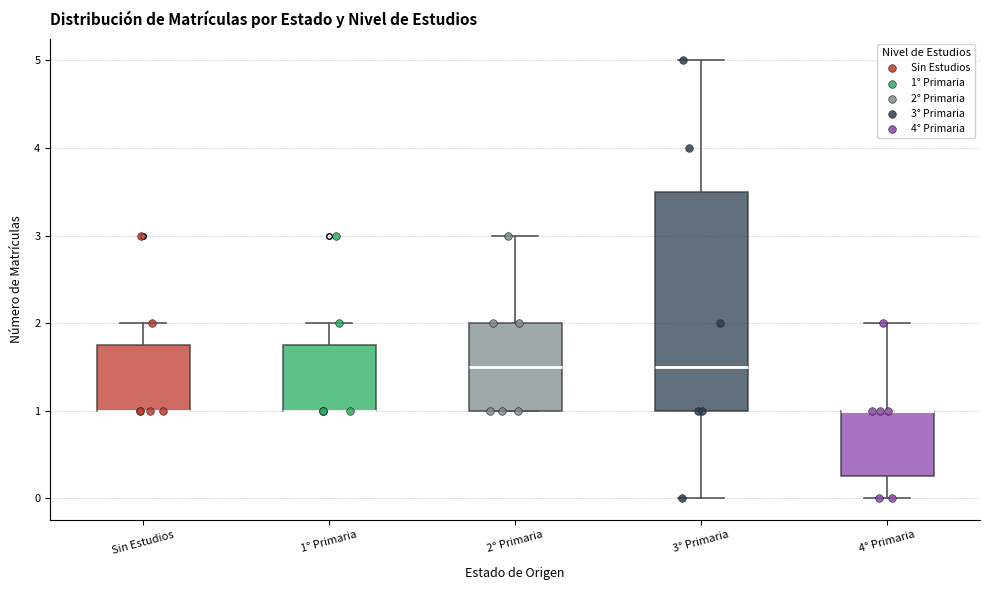

Reading left to right, read every box against the y-axis: the position of its median line, the range the box covers, and the ends of its whiskers. The values are not printed on the chart, so give them approximately, as read against the axis.

Sin Estudios: median 1.0 (drawn on the box's lower edge), box 1.0 to 1.8, whiskers 1.0 to 2.0
1° Primaria: median 1.0 (drawn on the box's lower edge), box 1.0 to 1.8, whiskers 1.0 to 2.0
2° Primaria: median 1.5, box 1.0 to 2.0, whiskers 1.0 to 3.0
3° Primaria: median 1.5, box 1.0 to 3.5, whiskers 0.0 to 5.0
4° Primaria: median 1.0 (drawn on the box's upper edge), box 0.3 to 1.0, whiskers 0.0 to 2.0